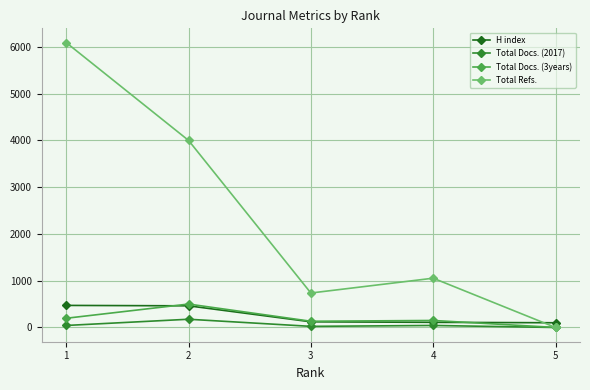

Where does the Total Refs. series first go above 1054?

1